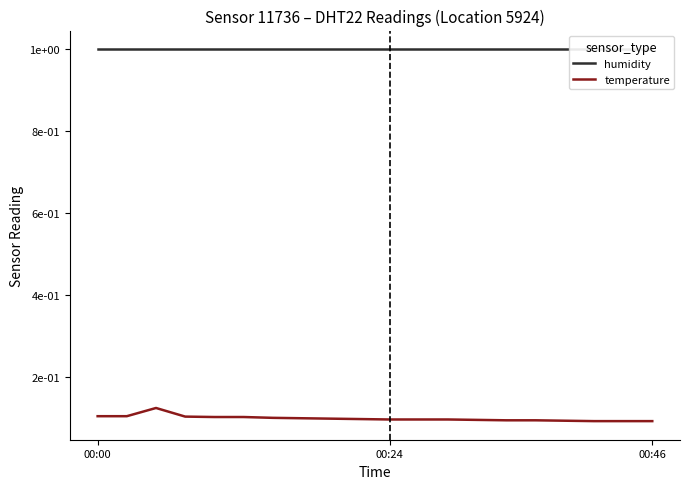

True or false: humidity has more than 1 interior local peaks.

False